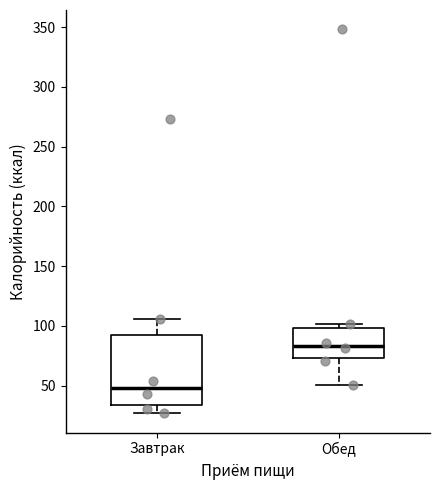

Which box is the tallest, from its lower edge to its upper edge?

Завтрак